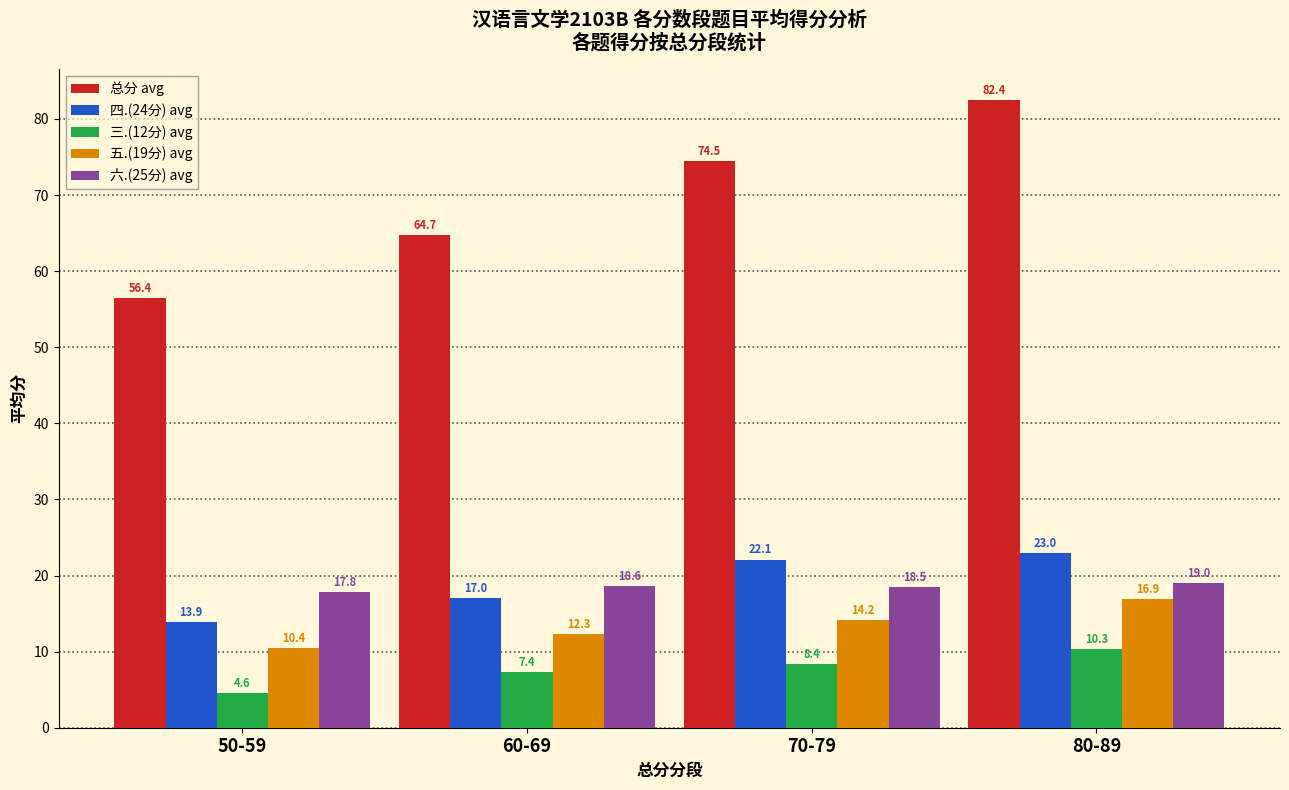

Count the number of categories in the chart.

4